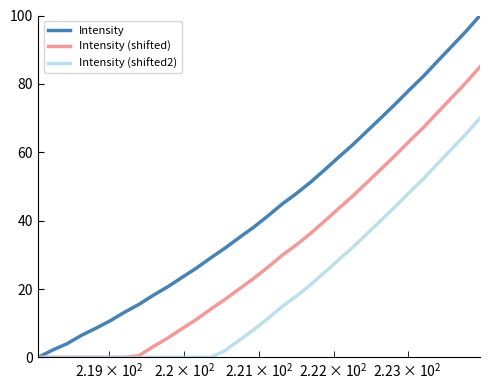

Rank the series by their average value, from highest to lowest.

Intensity, Intensity (shifted), Intensity (shifted2)